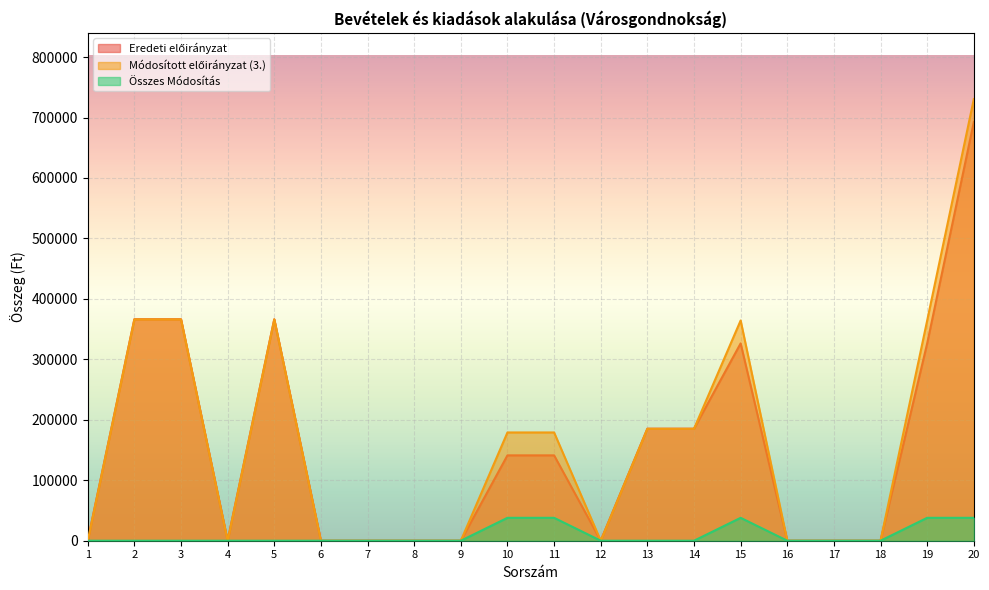

True or false: Eredeti előirányzat and Módosított előirányzat (3.) intersect in this chart.

False